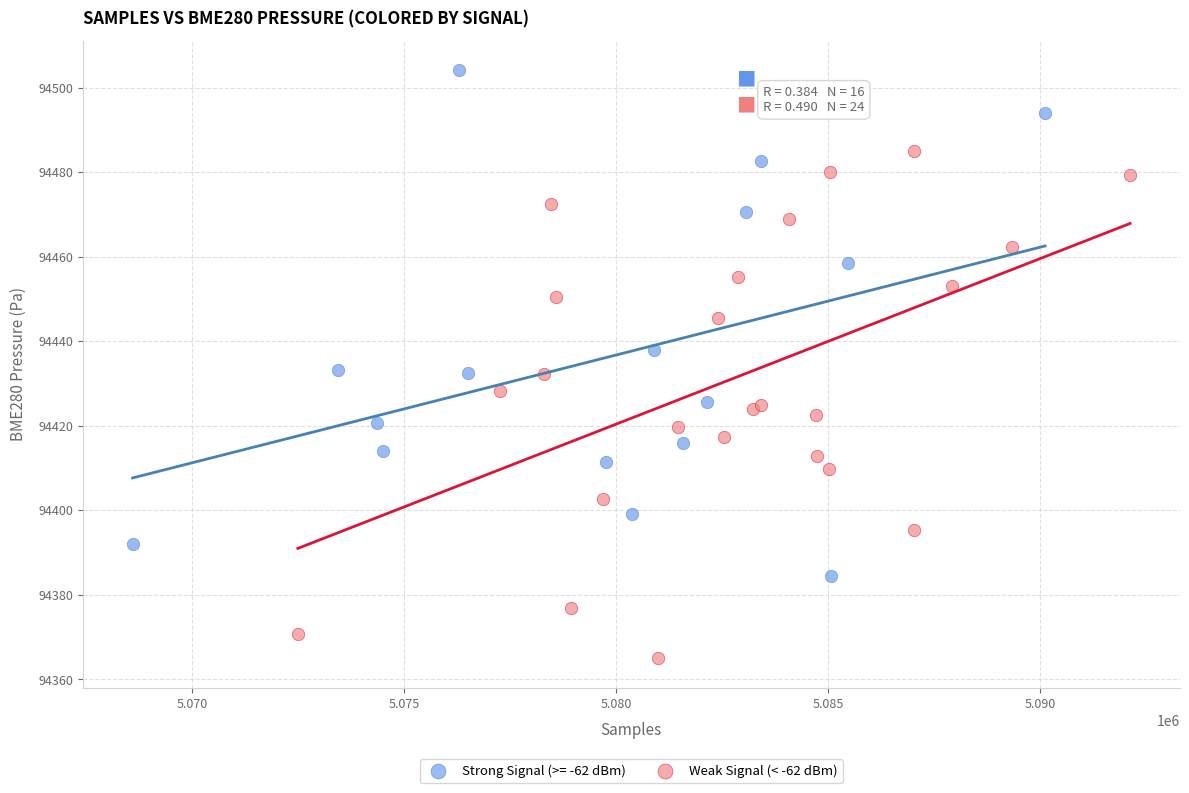

Which series contains the lowest Y value?

Weak Signal (< -62 dBm)